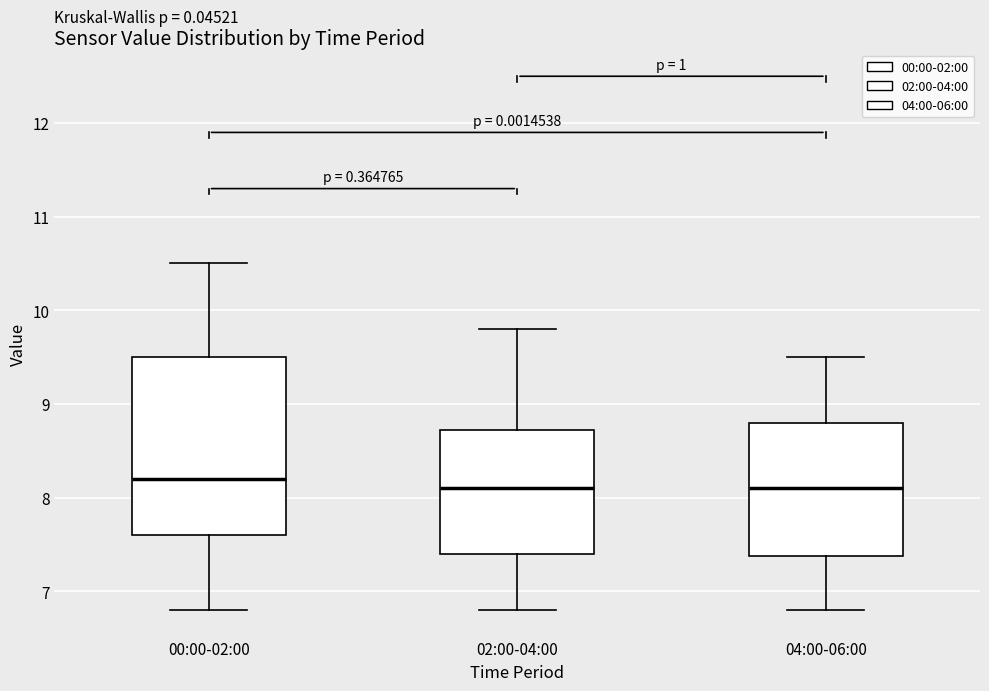

Where is the upper edge of the box for 00:00-02:00 on the y-axis? The values are not printed on the chart, so give them approximately, as read against the axis.

9.5